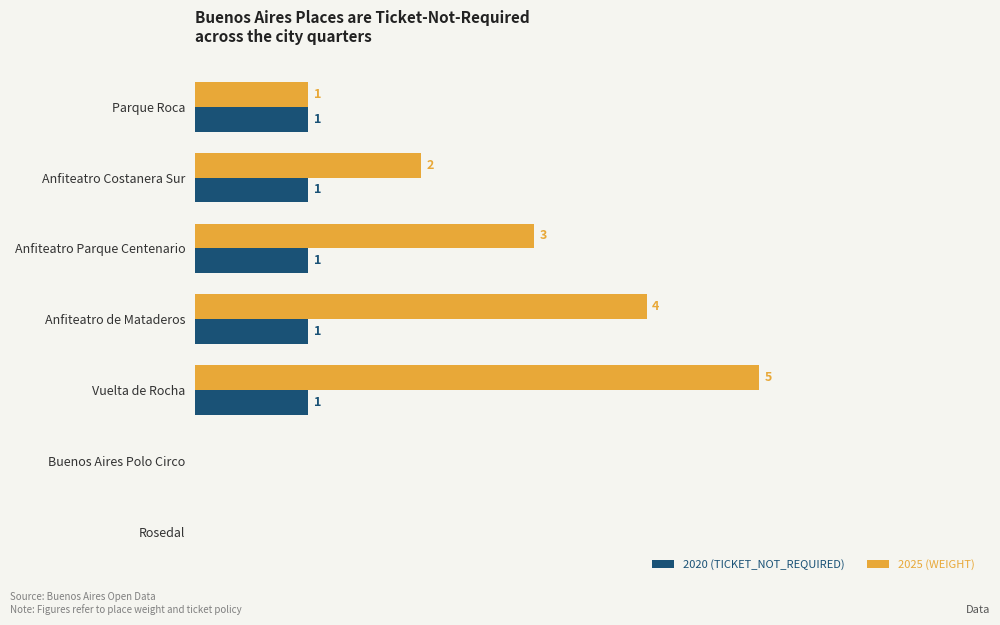

Is the value of 2020 (TICKET_NOT_REQUIRED) at Rosedal greater than the value of 2025 (WEIGHT) at Parque Roca?

No